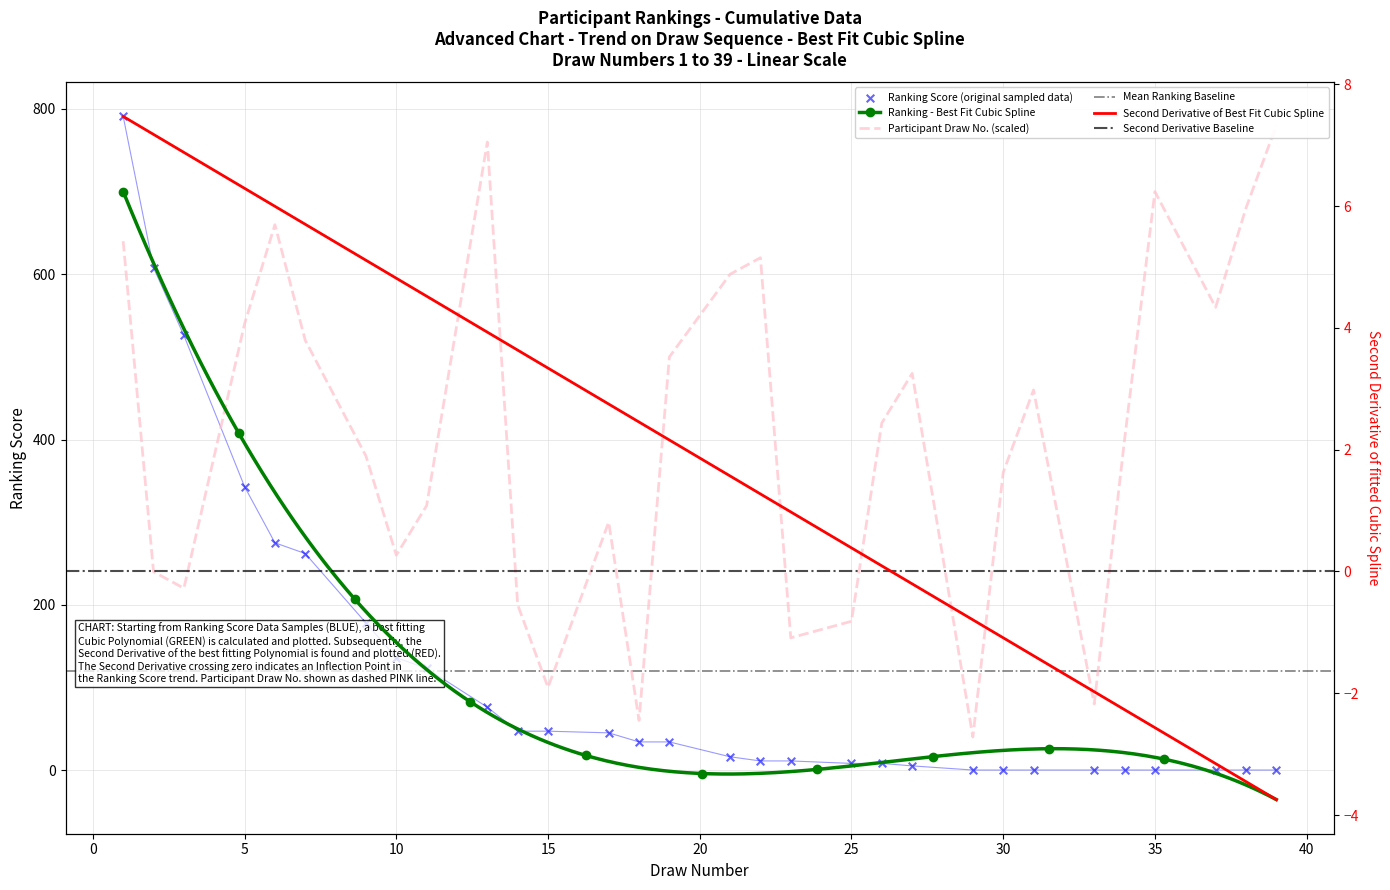

Between 9 and 38, which is larger?

9